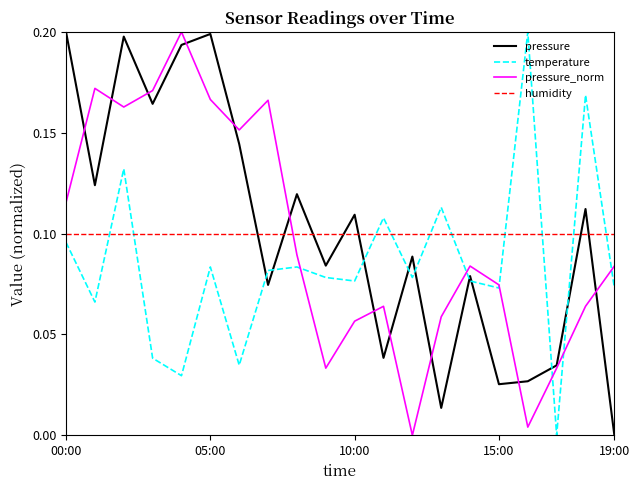

In pressure, how many points are lower than both neighbors (excluding endpoints)?

7